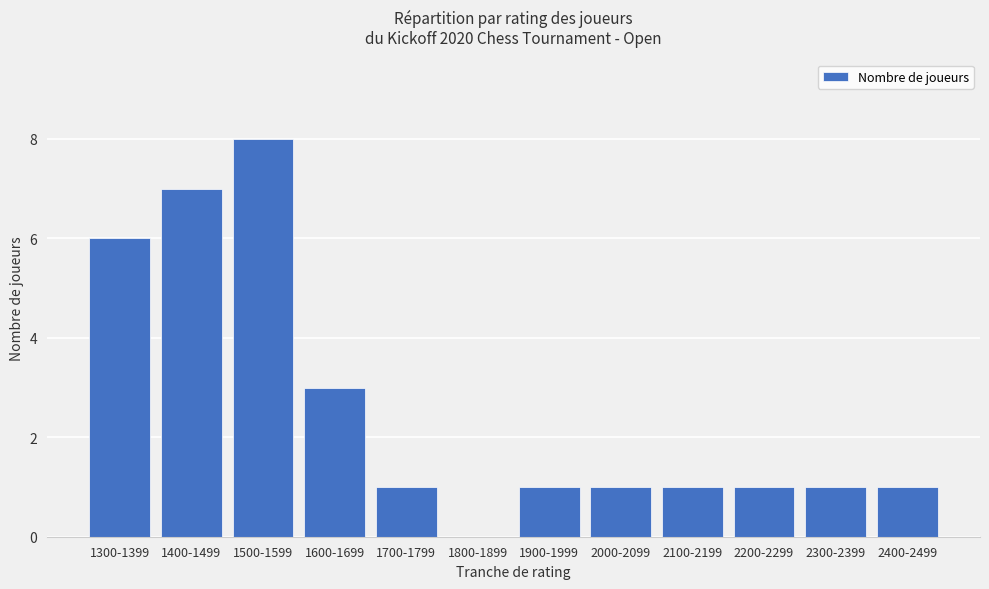

The value at 1500-1599 is 8. True or false?

True